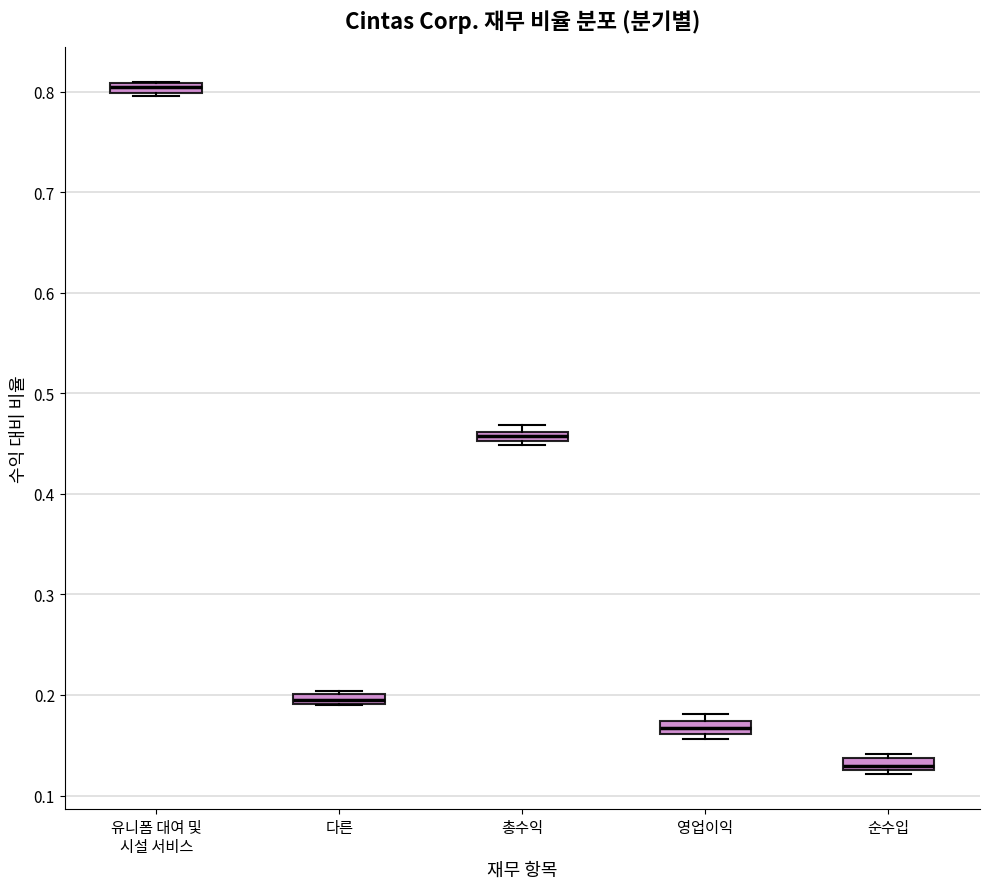

Which box's median line is the highest?

유니폼 대여 및 시설 서비스